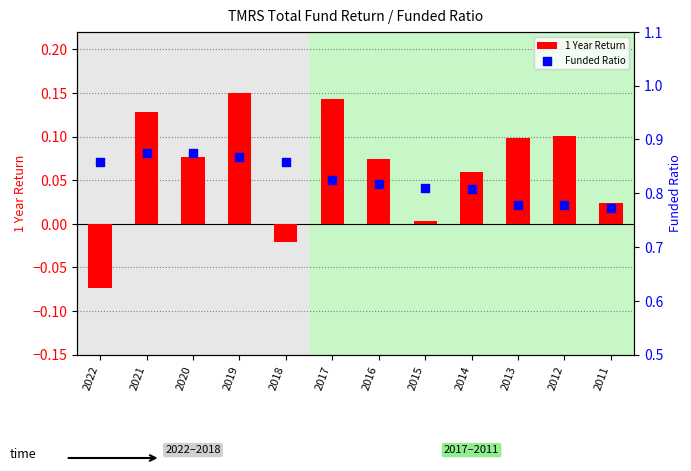

Which series contains the lowest Y value?

1 Year Return